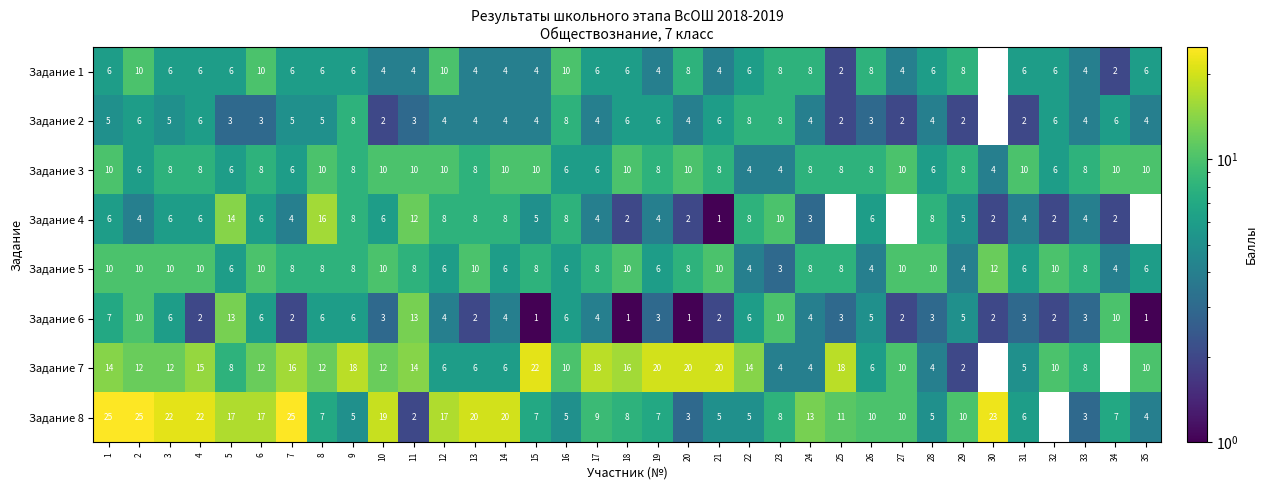

Between 8 and 27, which series saw the biggest shift?

Задание 4